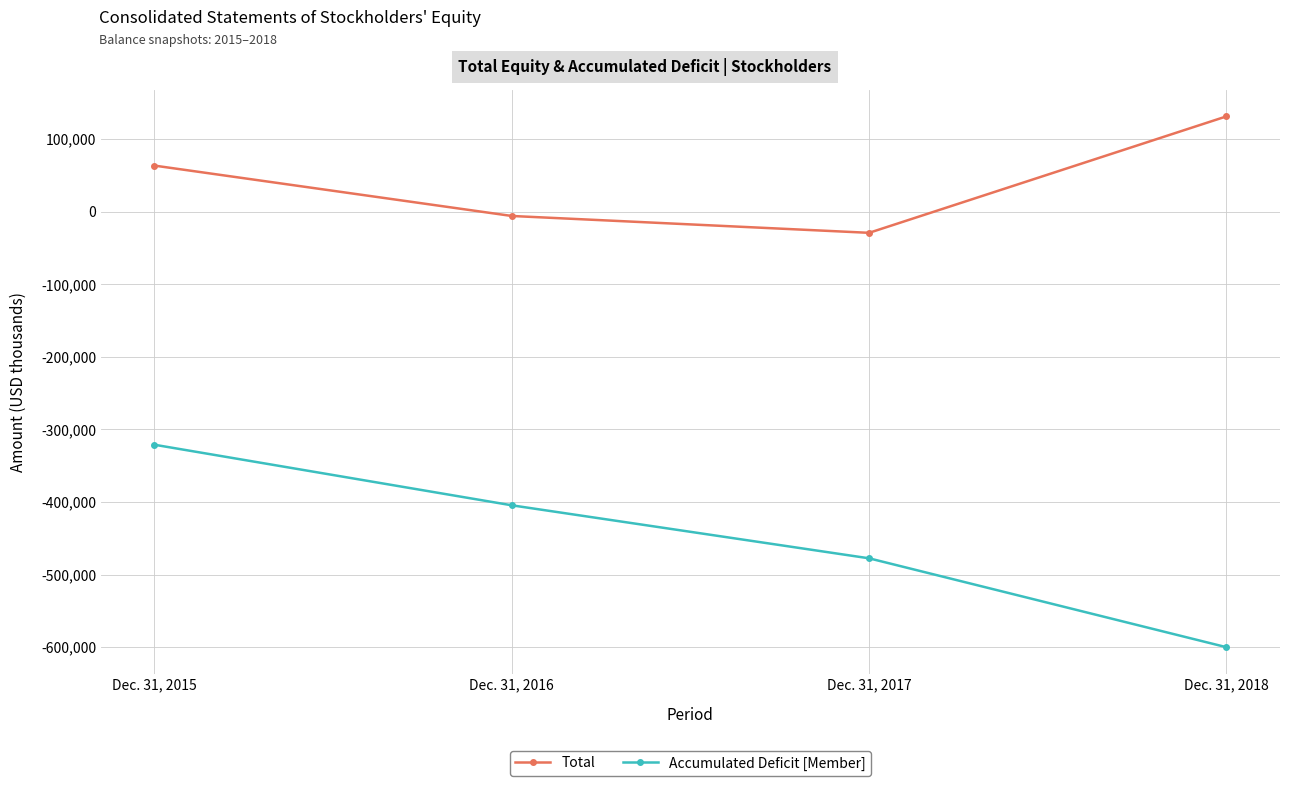

Reading right to left, extract all data points from this chart.

Total: Dec. 31, 2018=131275	Dec. 31, 2017=-29148	Dec. 31, 2016=-5927	Dec. 31, 2015=63468
Accumulated Deficit [Member]: Dec. 31, 2018=-600075	Dec. 31, 2017=-477613	Dec. 31, 2016=-404580	Dec. 31, 2015=-321133